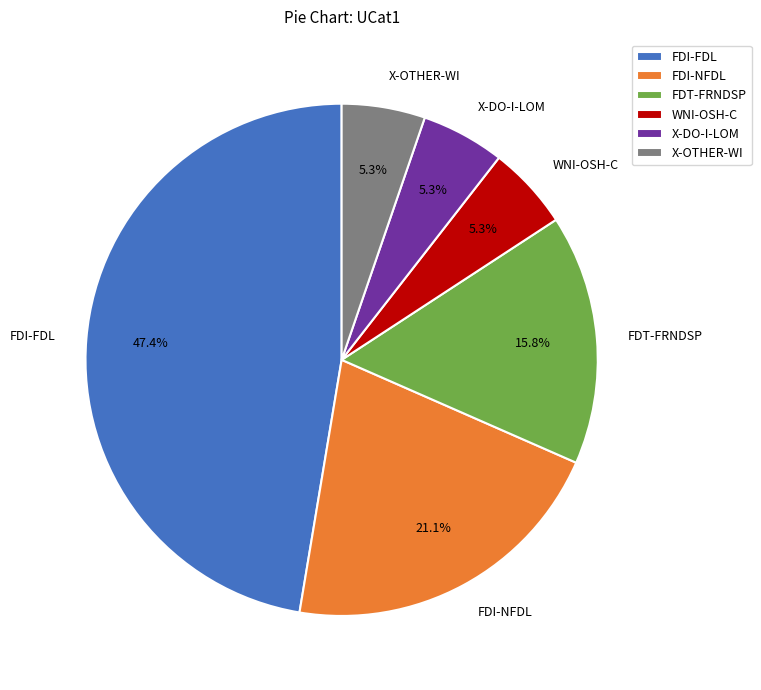

To the nearest percent, what is the difference between the FDT-FRNDSP and FDI-NFDL slice percentages?

5%